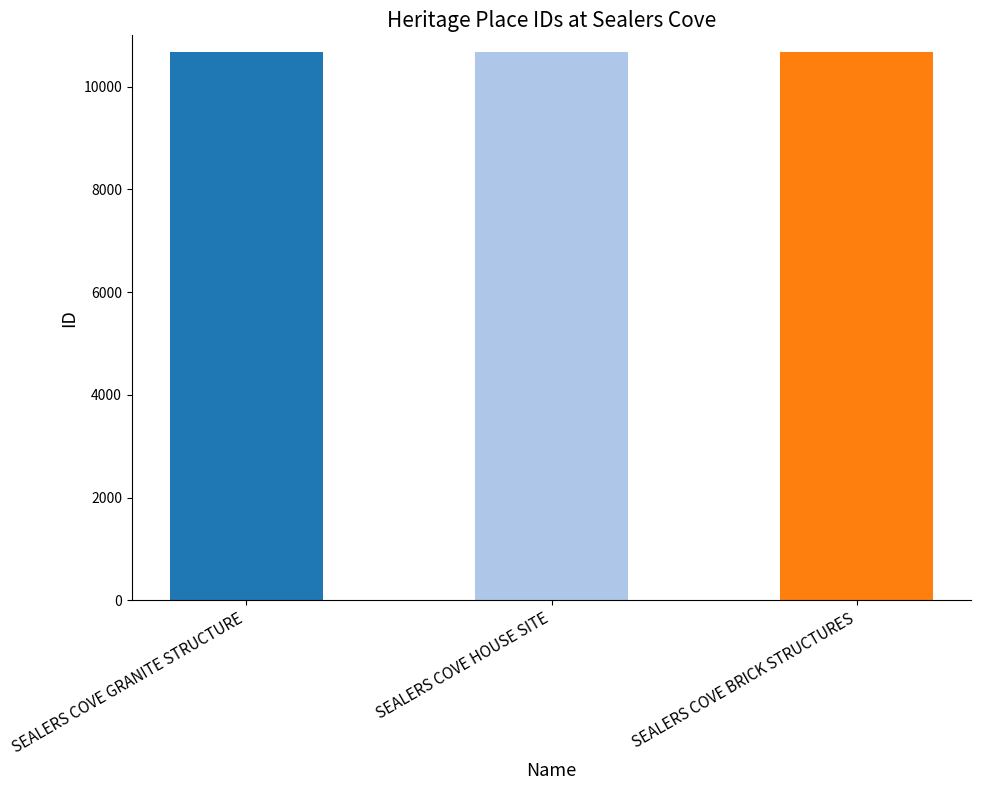

How many values are below 10669?

1